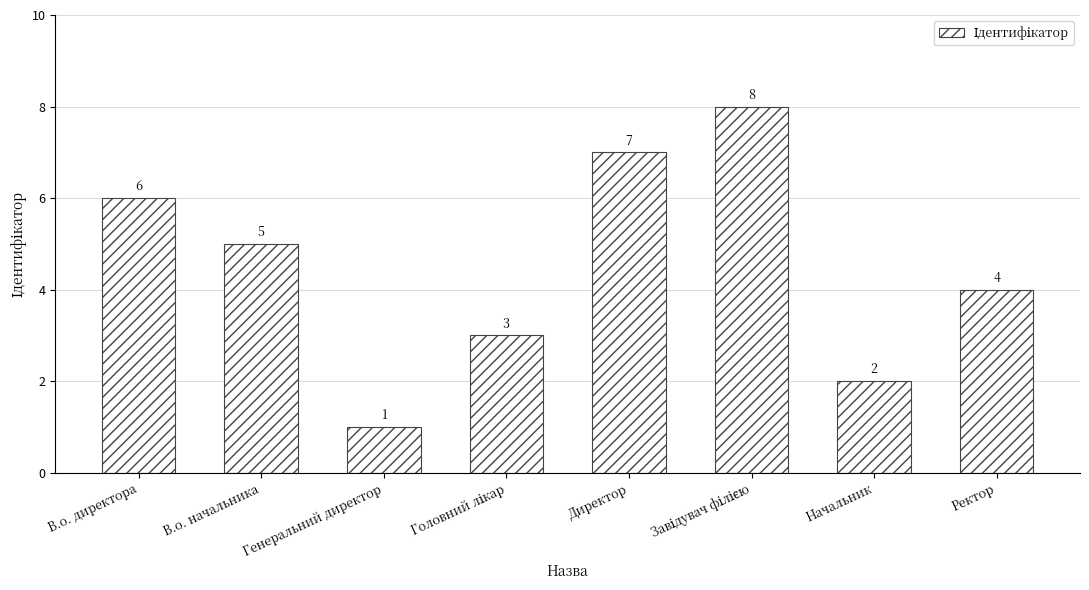

What is the value of the 2nd bar from the left?

5